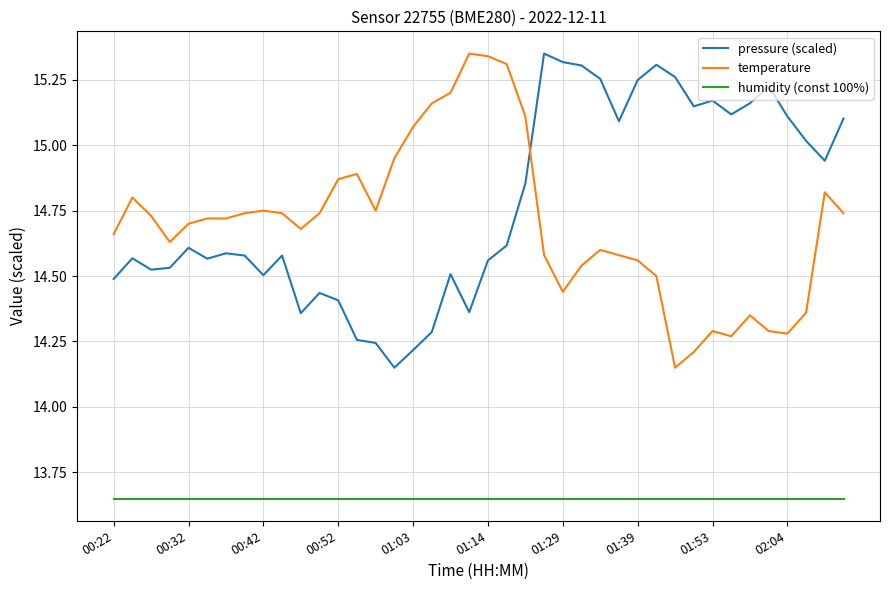

True or false: temperature and humidity (const 100%) intersect in this chart.

False